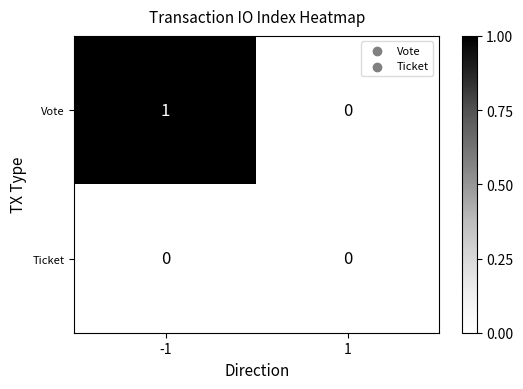

Reading left to right, extract all data points from this chart.

Vote: -1=1	1=0
Ticket: -1=0	1=0